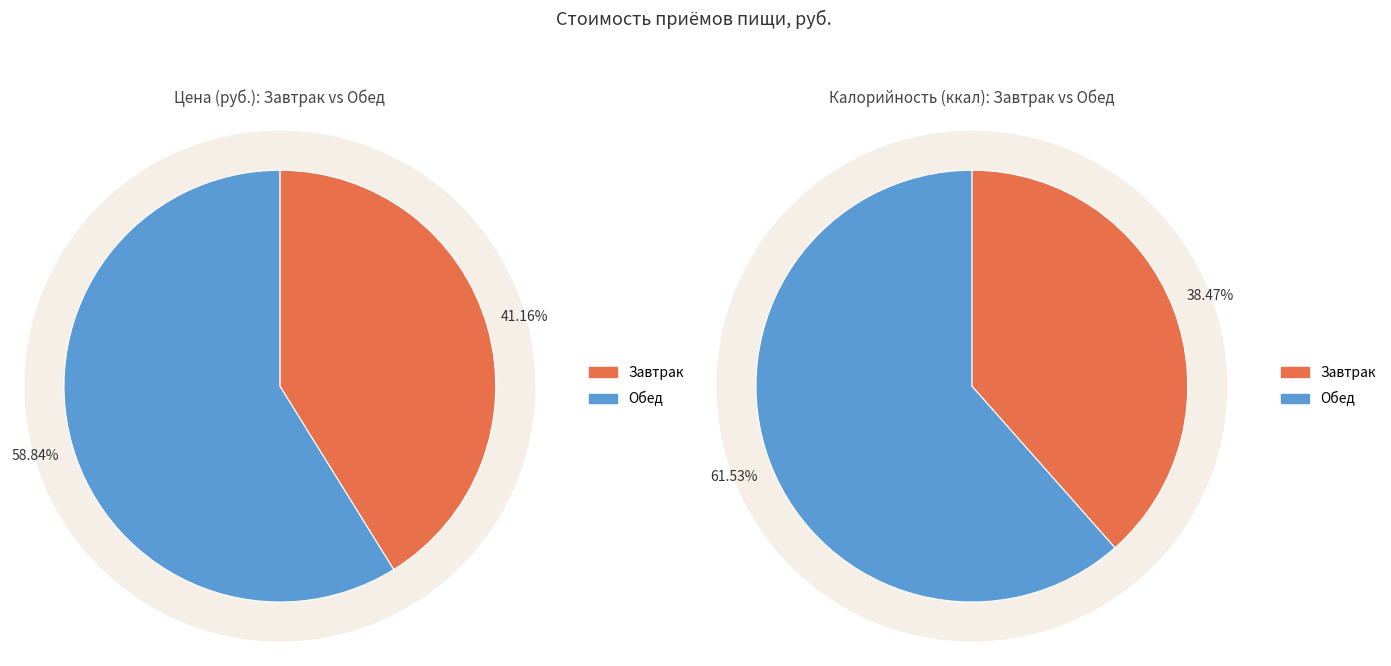

Rank the categories by value from lowest to highest.

Завтрак, Обед